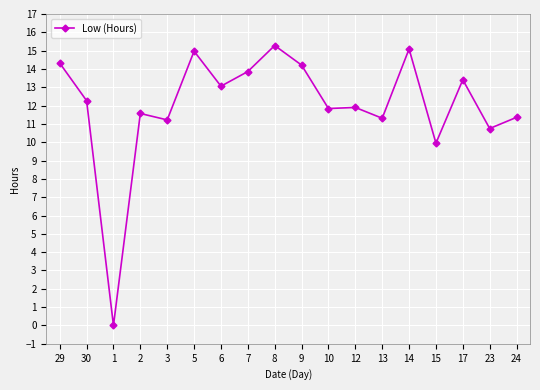

Is it true that the value at 13 is 2.3?

False